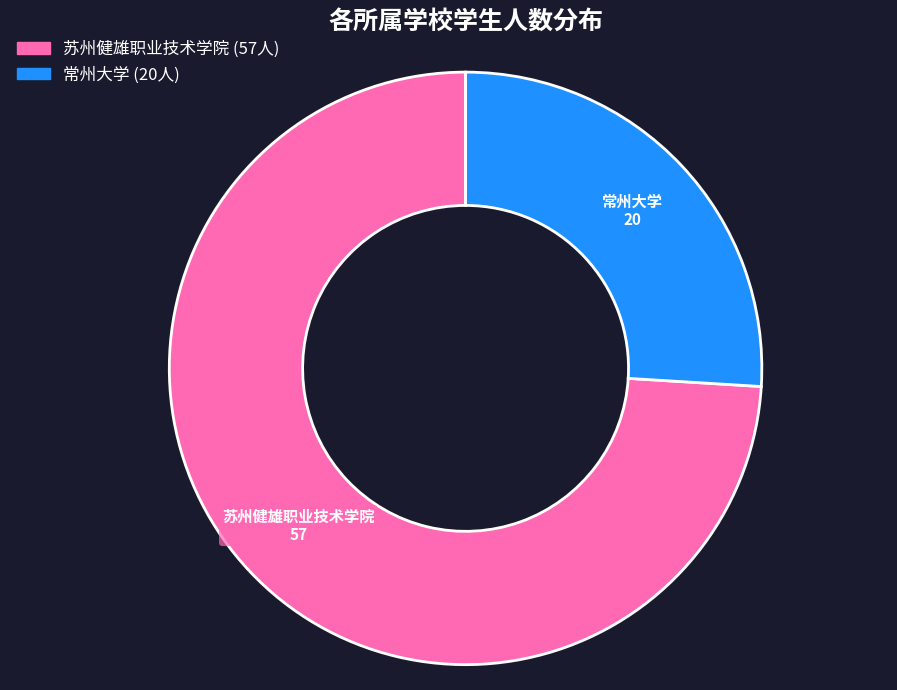

Which category accounts for the majority?

苏州健雄职业技术学院